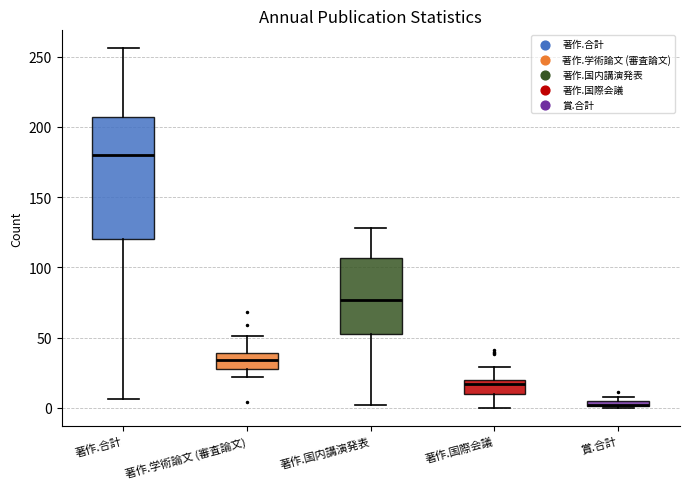

Comparing the boxes themselves (not the whiskers), which one is the tallest?

著作.合計